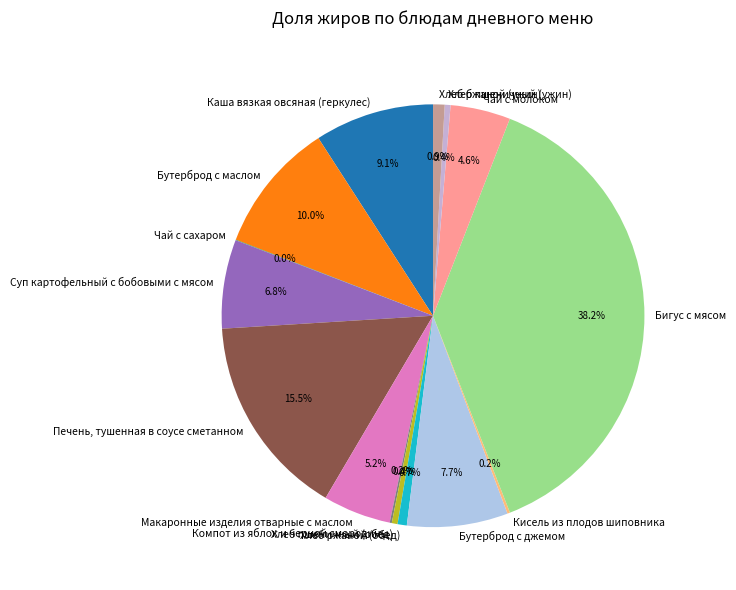

Which category has the biggest portion of the pie?

Бигус с мясом